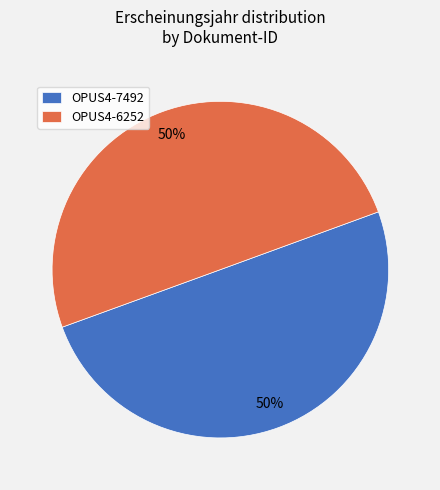

How many segments does this pie chart have?

2